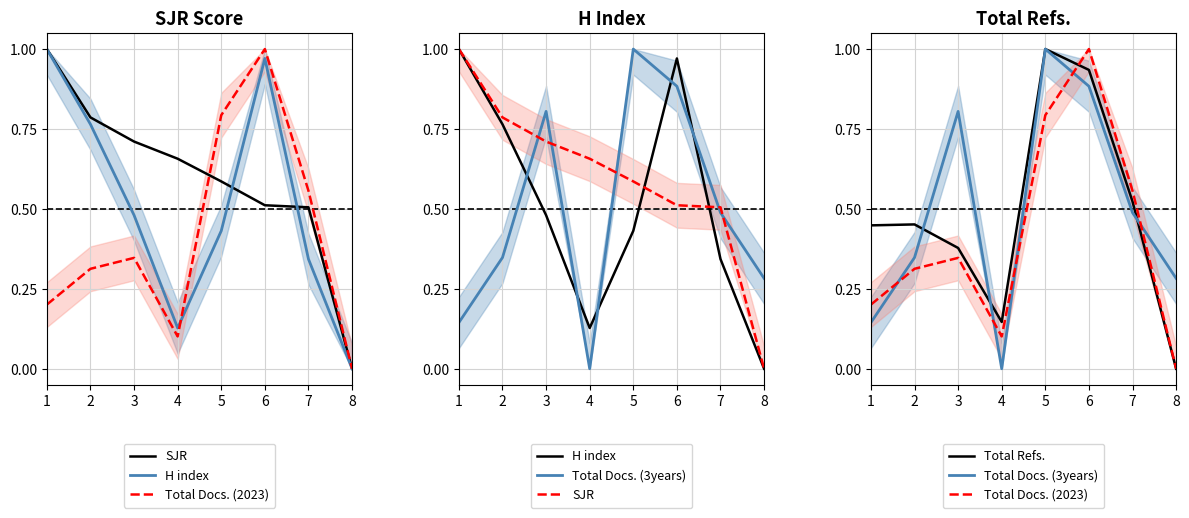

At how many categories does at least one series exceed 0?

8